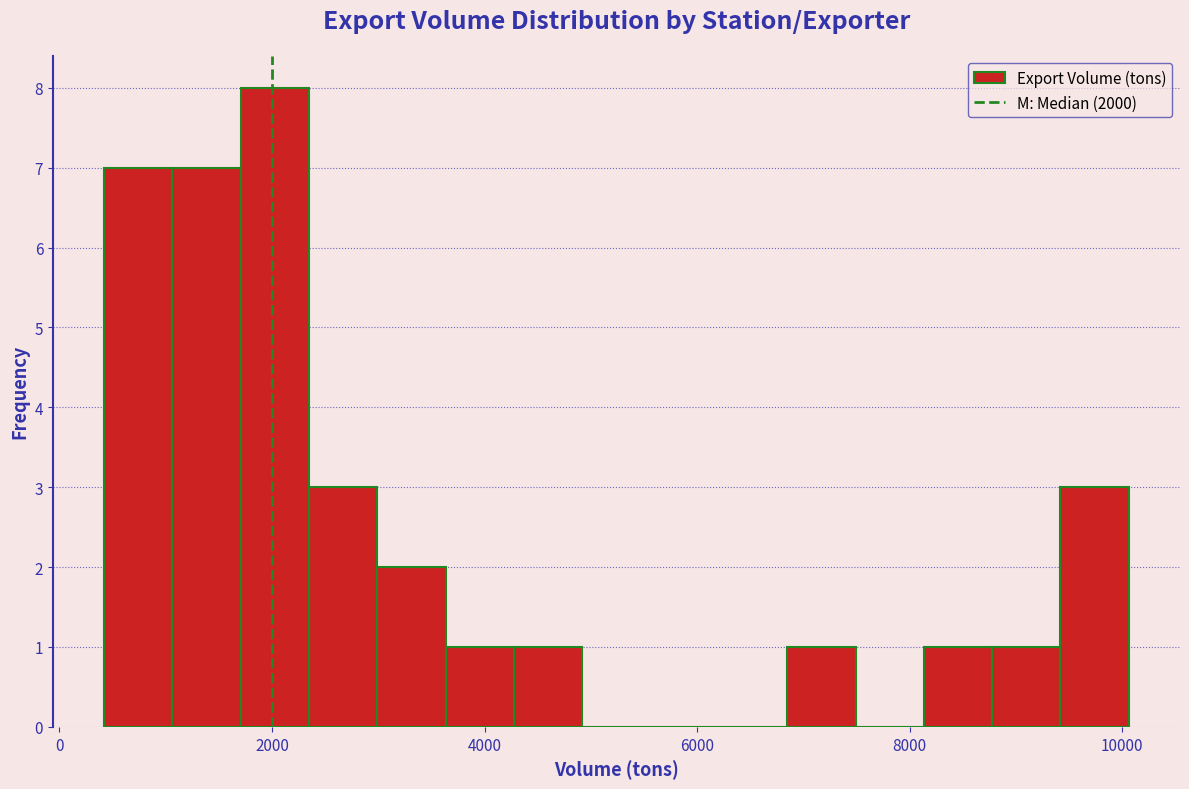

Read against the x-axis, roughly where is the centre of the tallest bar?

2000